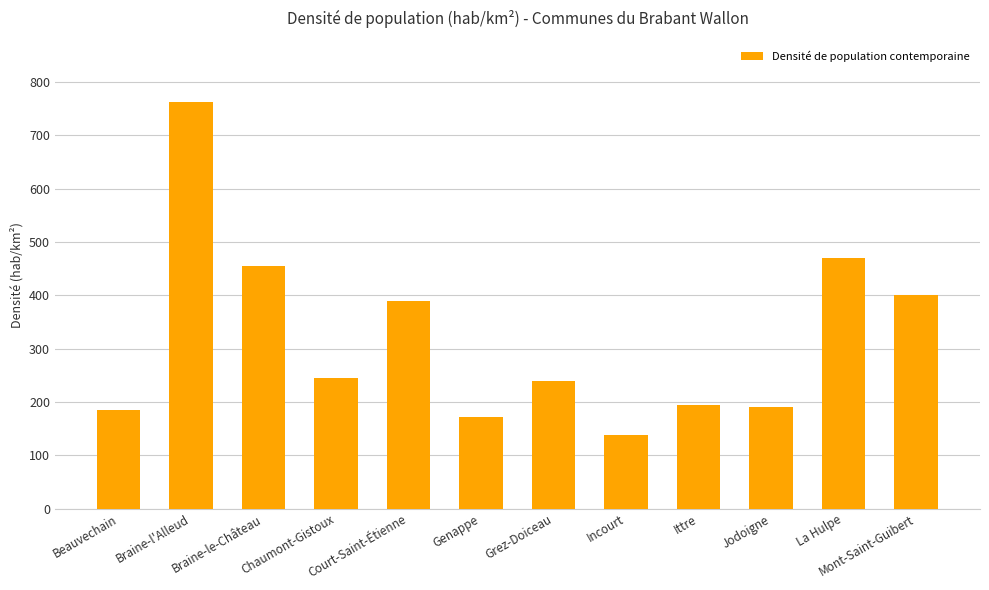

Reading left to right, what are all the values shown in this chart?

Beauvechain=185.2	Braine-l'Alleud=762.9	Braine-le-Château=455.8	Chaumont-Gistoux=244.1	Court-Saint-Étienne=390.1	Genappe=171.2	Grez-Doiceau=238.8	Incourt=138.7	Ittre=195.2	Jodoigne=191.0	La Hulpe=469.6	Mont-Saint-Guibert=399.7